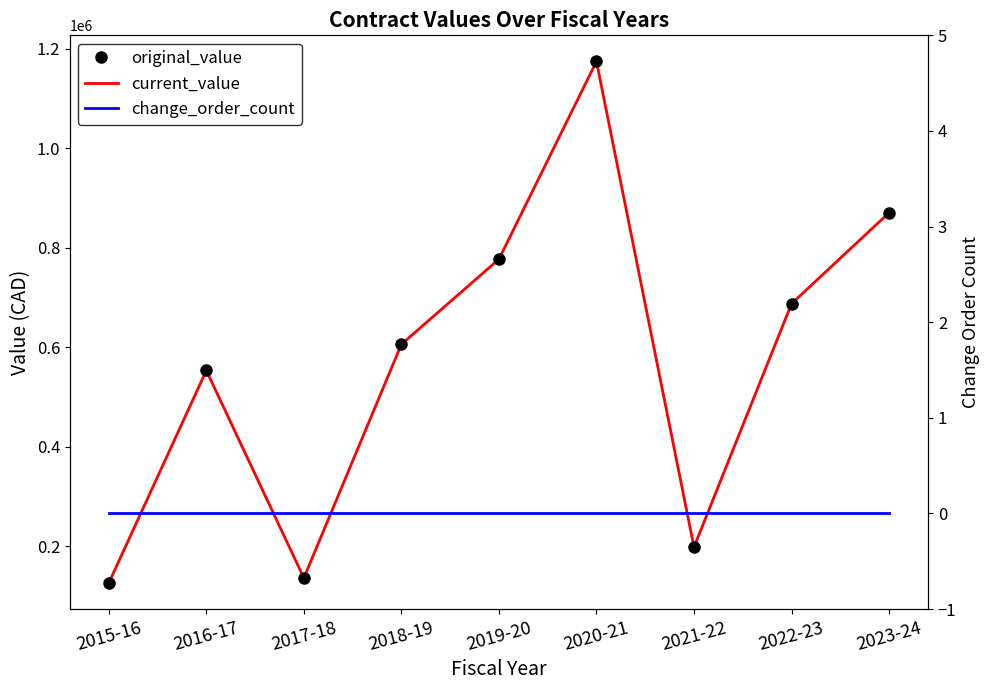

Reading left to right, transcribe all the data shown in this chart.

original_value: 126473.6	553650.2	136740.0	606292.6	777352.4	1174774.5	198720.9	687873.4	870748.7
current_value: 126473.6	553650.2	136740.0	606292.6	777352.4	1174774.5	198720.9	687873.4	870748.7
change_order_count: 0.0	0.0	0.0	0.0	0.0	0.0	0.0	0.0	0.0